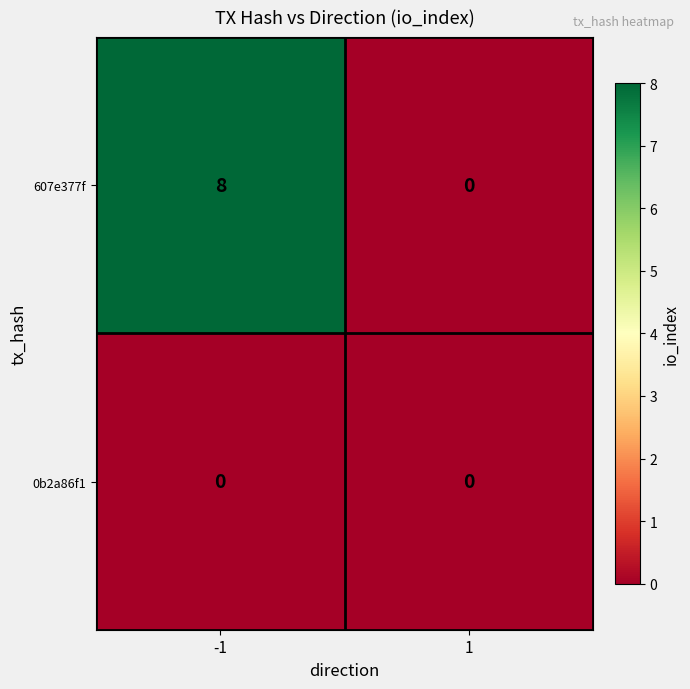

Reading left to right, extract all data points from this chart.

607e377f: -1=8	1=0
0b2a86f1: -1=0	1=0